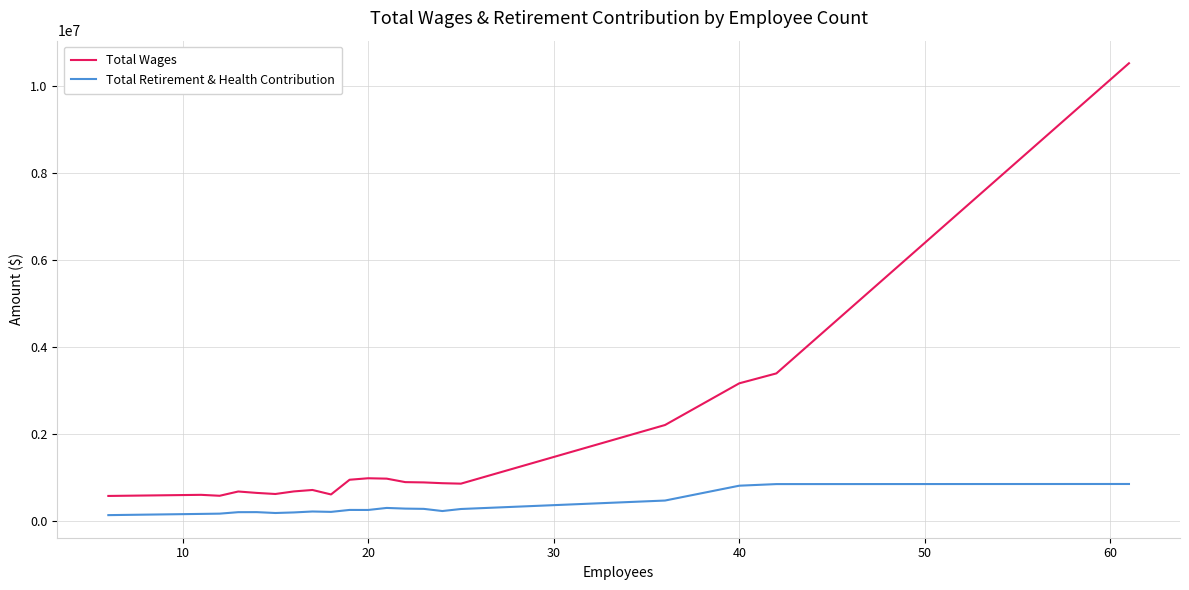

List the series in order of their peak value, lowest first.

Total Retirement & Health Contribution, Total Wages